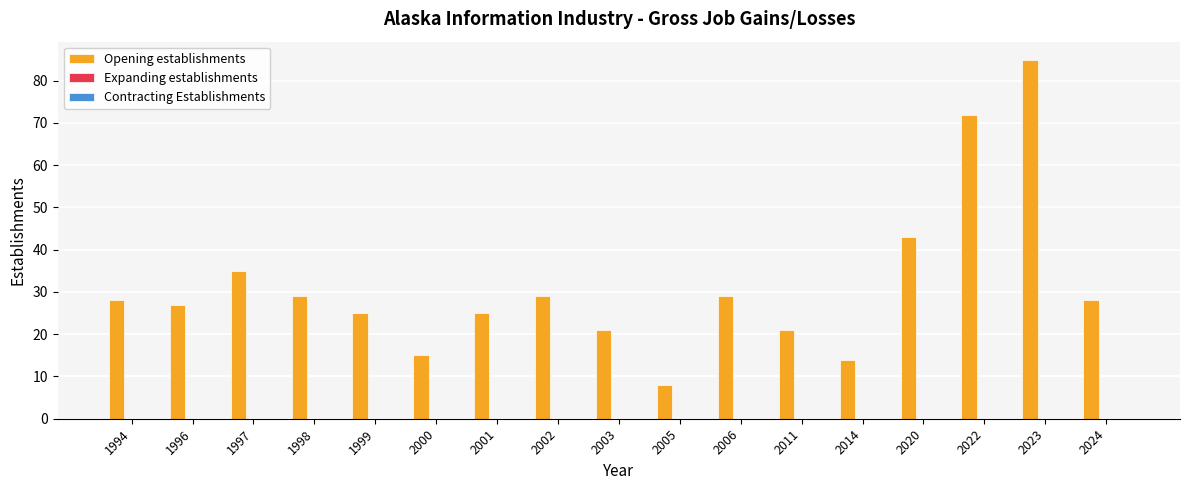

True or false: the data shows 43 at 2020.

True